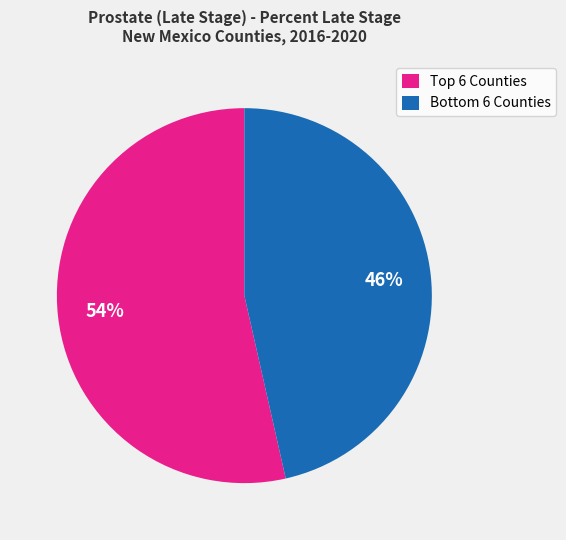

Which category has the biggest portion of the pie?

Top 6 Counties